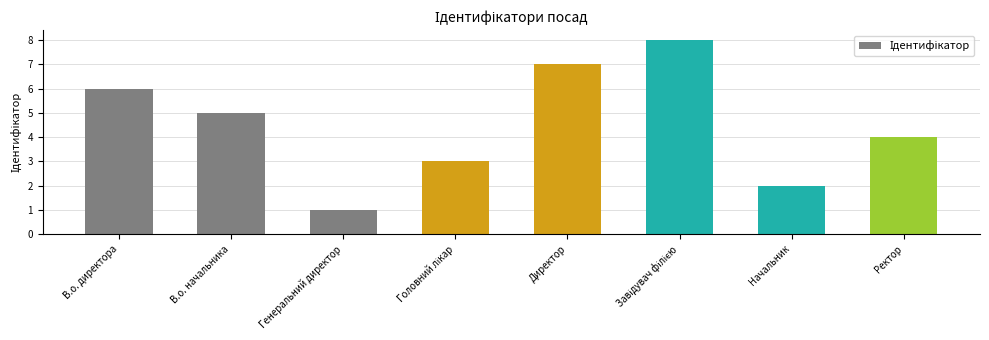

Reading right to left, what are all the values shown in this chart?

4	2	8	7	3	1	5	6